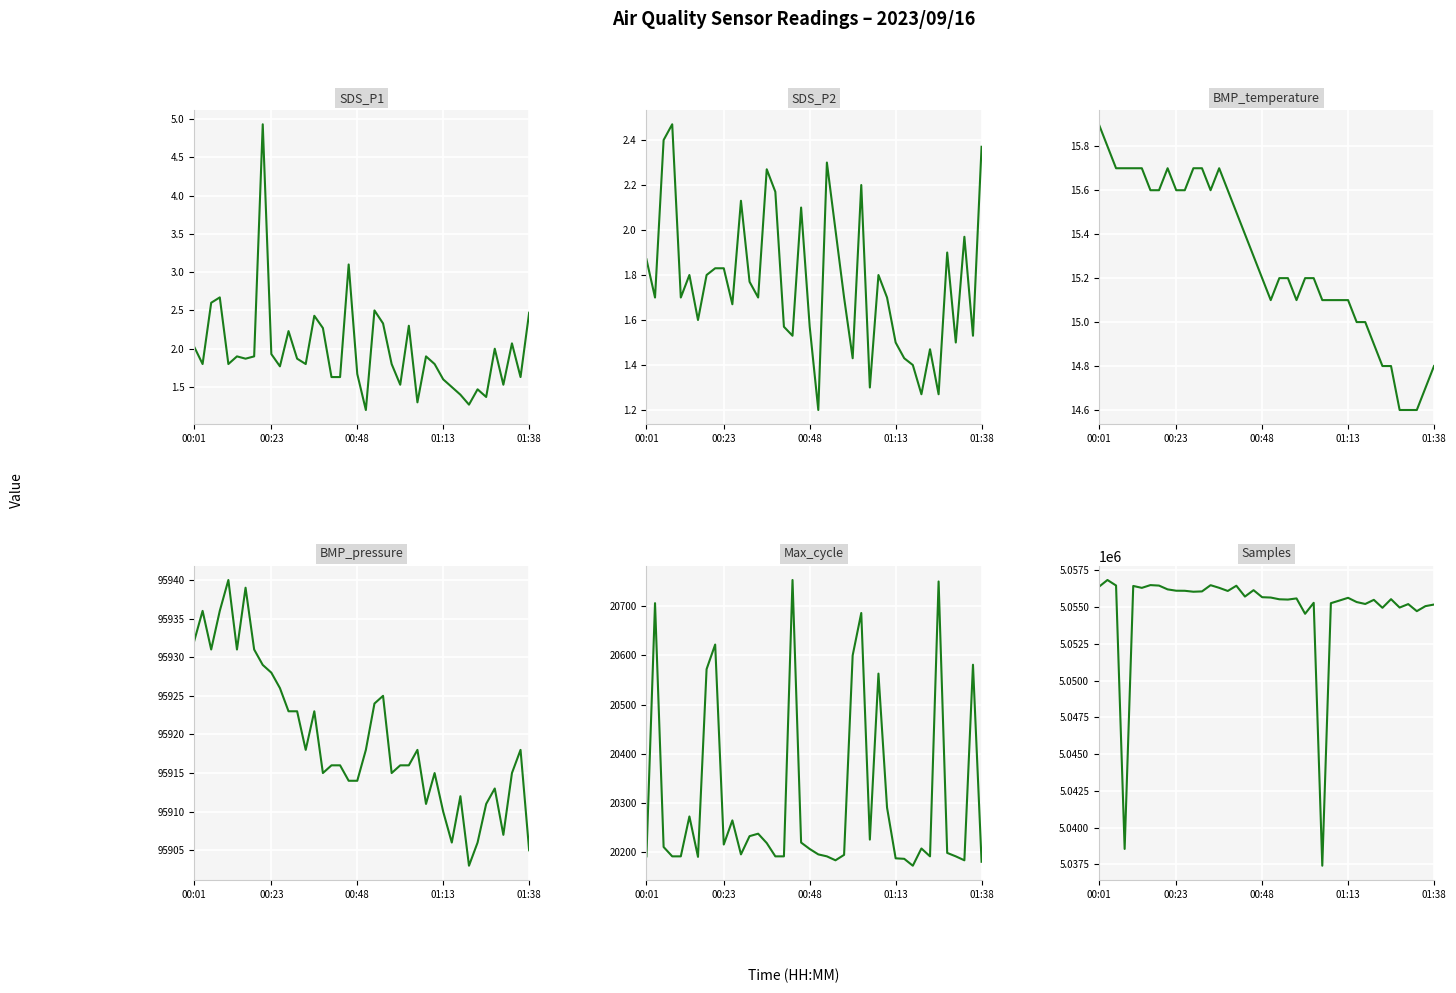

Reading right to left, transcribe all the data shown in this chart.

SDS_P1: 2.5	1.6	2.1	1.5	2.0	1.4	1.5	1.3	1.4	1.5	1.6	1.8	1.9	1.3	2.3	1.5	1.8	2.3	2.5	1.2	1.7	3.1	1.6	1.6	2.3	2.4	1.8	1.9	2.2	1.8	1.9	4.9	1.9	1.9	1.9	1.8	2.7	2.6	1.8	2.0
SDS_P2: 2.4	1.5	2.0	1.5	1.9	1.3	1.5	1.3	1.4	1.4	1.5	1.7	1.8	1.3	2.2	1.4	1.7	2.0	2.3	1.2	1.6	2.1	1.5	1.6	2.2	2.3	1.7	1.8	2.1	1.7	1.8	1.8	1.8	1.6	1.8	1.7	2.5	2.4	1.7	1.9
BMP_temperature: 14.8	14.7	14.6	14.6	14.6	14.8	14.8	14.9	15.0	15.0	15.1	15.1	15.1	15.1	15.2	15.2	15.1	15.2	15.2	15.1	15.2	15.3	15.4	15.5	15.6	15.7	15.6	15.7	15.7	15.6	15.6	15.7	15.6	15.6	15.7	15.7	15.7	15.7	15.8	15.9
BMP_pressure: 95905.0	95918.0	95915.0	95907.0	95913.0	95911.0	95906.0	95903.0	95912.0	95906.0	95910.0	95915.0	95911.0	95918.0	95916.0	95916.0	95915.0	95925.0	95924.0	95918.0	95914.0	95914.0	95916.0	95916.0	95915.0	95923.0	95918.0	95923.0	95923.0	95926.0	95928.0	95929.0	95931.0	95939.0	95931.0	95940.0	95936.0	95931.0	95936.0	95932.0
Max_cycle: 20181.0	20581.0	20184.0	20192.0	20199.0	20750.0	20192.0	20208.0	20173.0	20187.0	20188.0	20291.0	20563.0	20226.0	20686.0	20600.0	20195.0	20184.0	20192.0	20196.0	20207.0	20220.0	20753.0	20192.0	20192.0	20219.0	20238.0	20233.0	20196.0	20265.0	20216.0	20622.0	20572.0	20191.0	20273.0	20192.0	20192.0	20211.0	20706.0	20192.0
Samples: 5055181.0	5055071.0	5054730.0	5055211.0	5054975.0	5055546.0	5054959.0	5055500.0	5055219.0	5055350.0	5055638.0	5055453.0	5055273.0	5037412.0	5055298.0	5054552.0	5055597.0	5055519.0	5055538.0	5055657.0	5055680.0	5056158.0	5055724.0	5056459.0	5056104.0	5056318.0	5056497.0	5056074.0	5056052.0	5056116.0	5056121.0	5056212.0	5056470.0	5056503.0	5056315.0	5056445.0	5038554.0	5056476.0	5056850.0	5056385.0